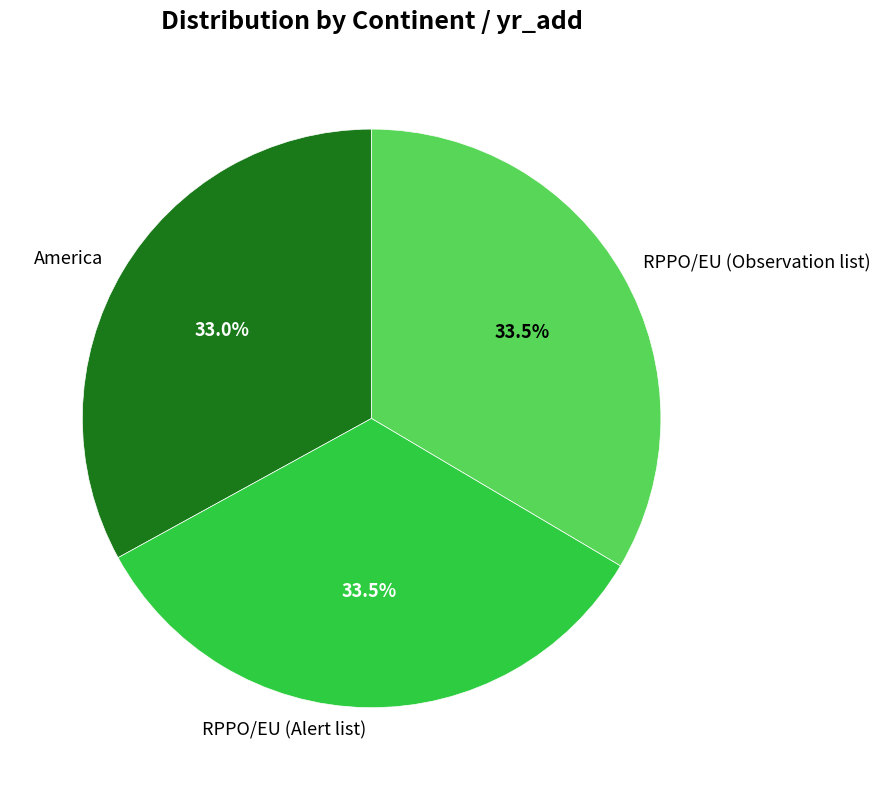

What is the ratio of the value at RPPO/EU (Alert list) to the value at America?

1.0